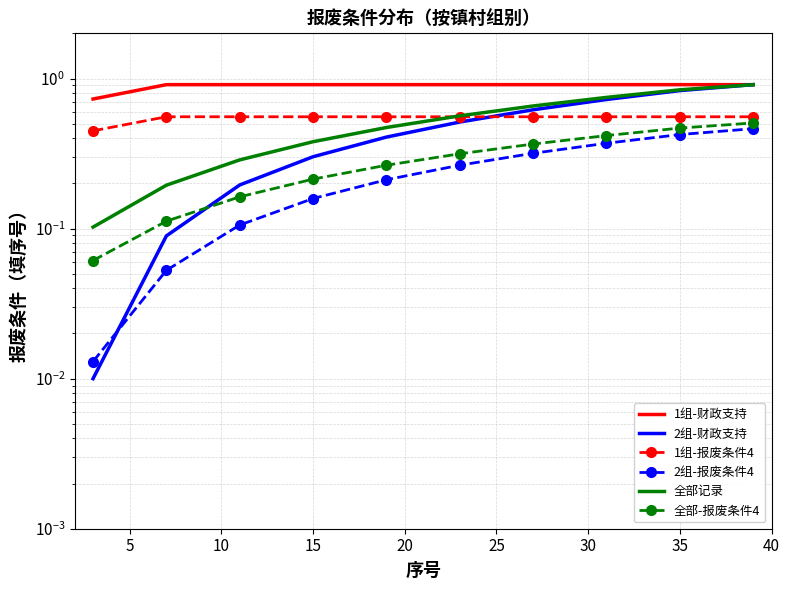

How many times do 2组-财政支持 and 2组-报废条件4 cross each other?

1